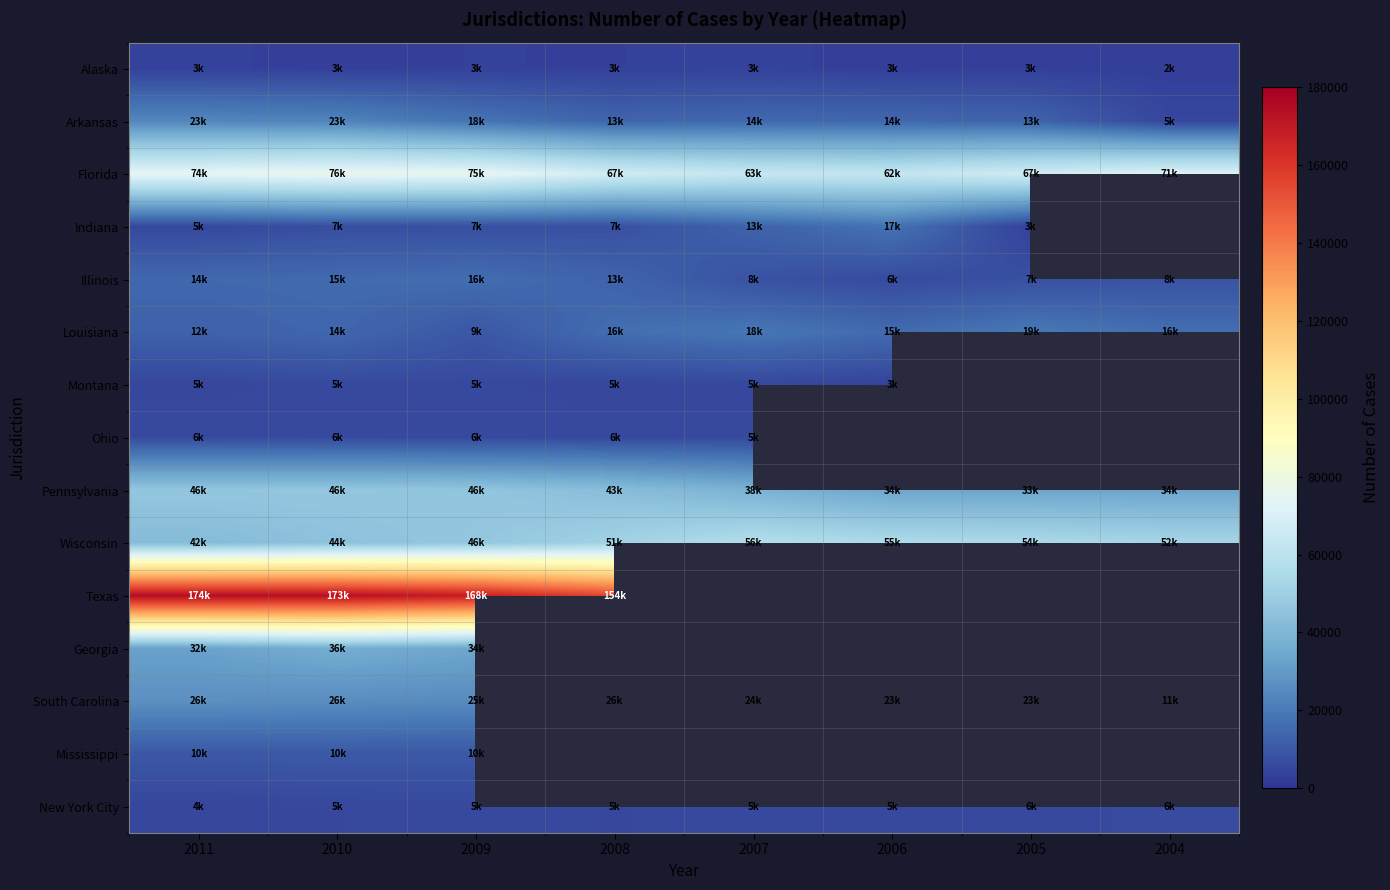

Which series changed the most between 2011 and 2007?

Wisconsin